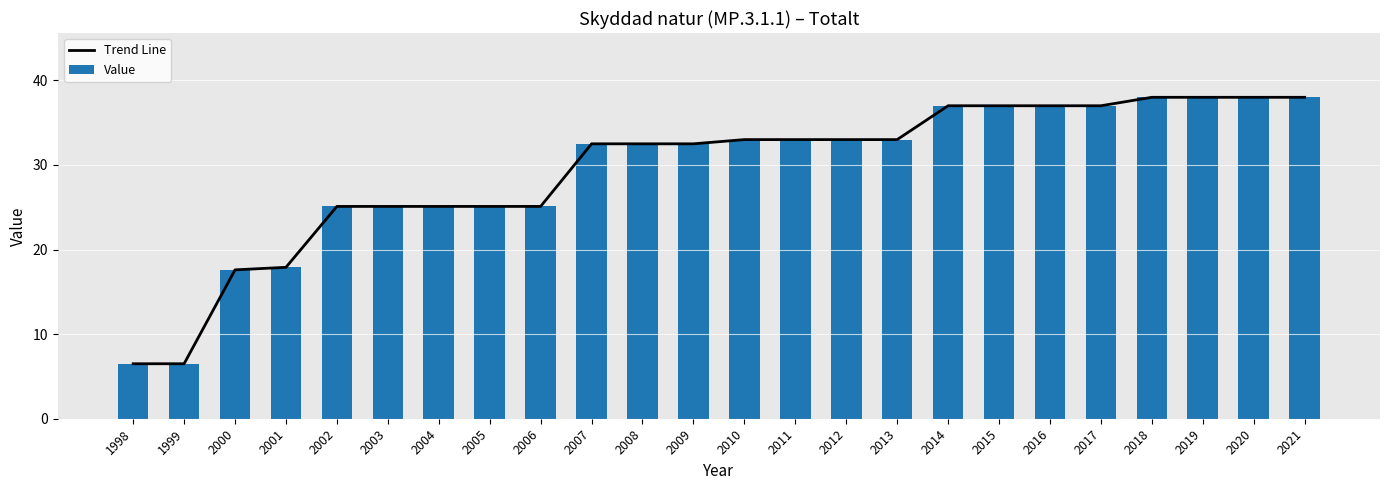

What is the value of the Trend Line bar at the 12th from the left?

32.5